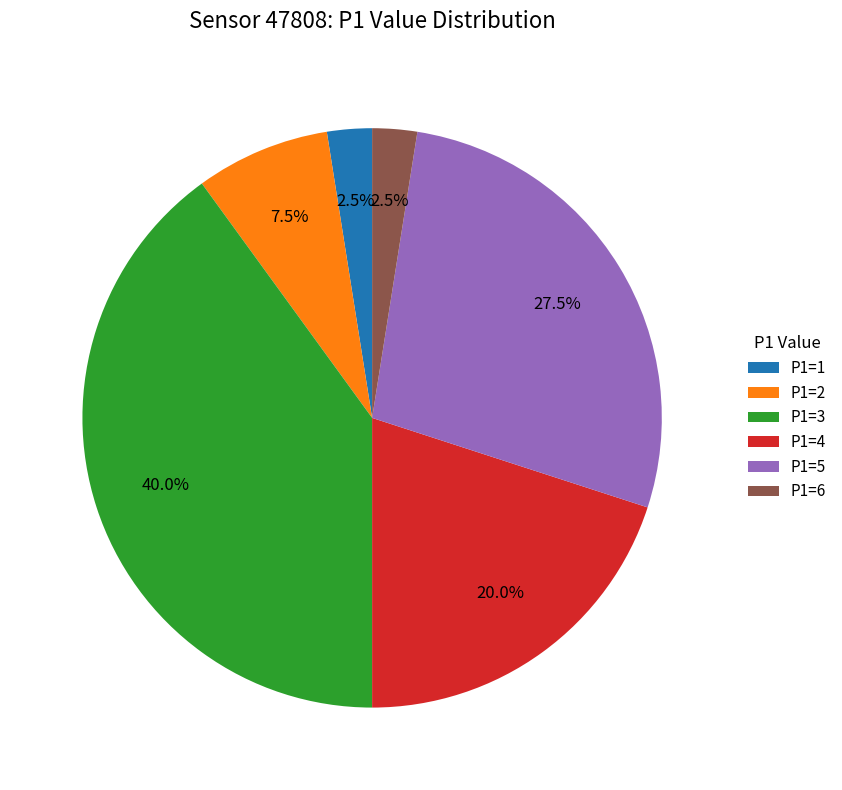

To the nearest percent, what is the combined percentage of P1=5 and P1=6?

30%